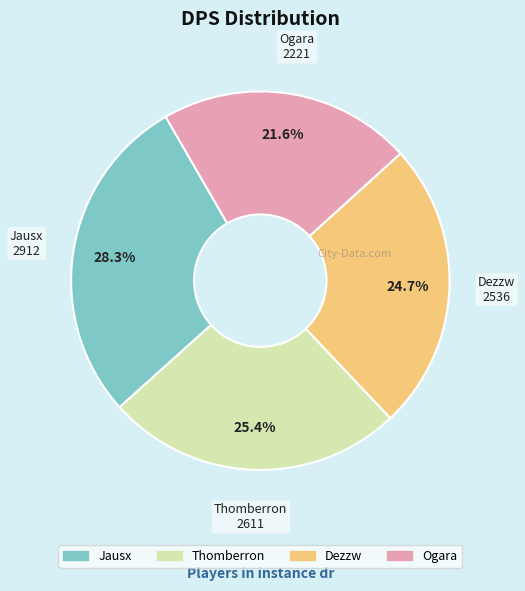

Rank the categories by value from lowest to highest.

Ogara, Dezzw, Thomberron, Jausx